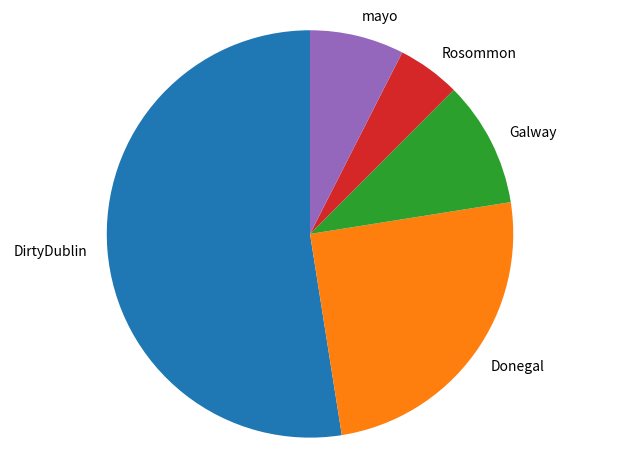

How many slices are in this pie chart?

5